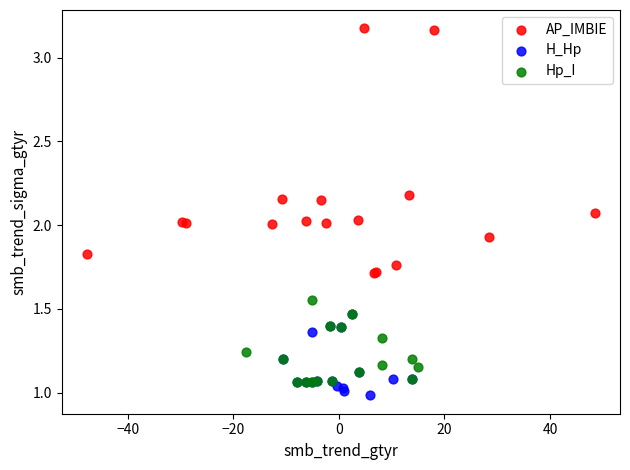

What are all the series names shown in the legend?

AP_IMBIE, H_Hp, Hp_I